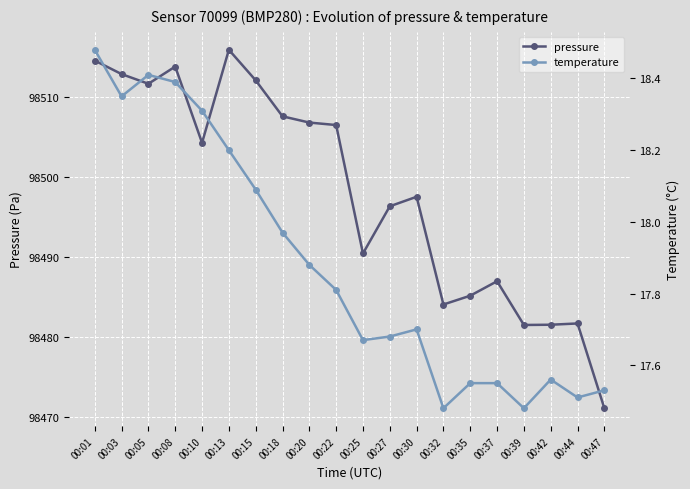

What is the value of the temperature point at the 12th from the left?

17.7